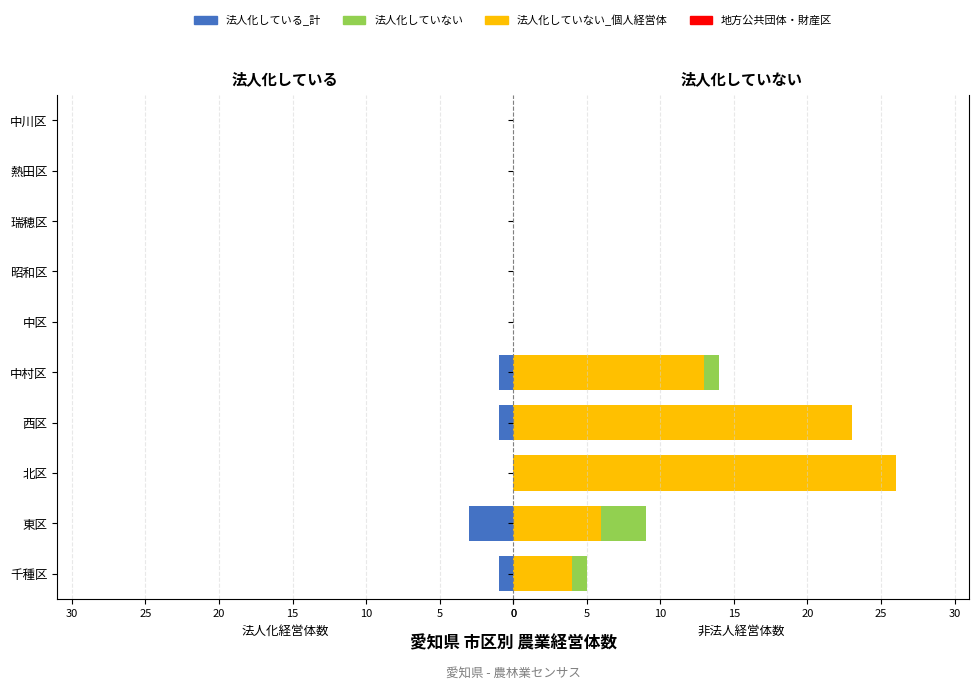

How many series are shown in this chart?

4